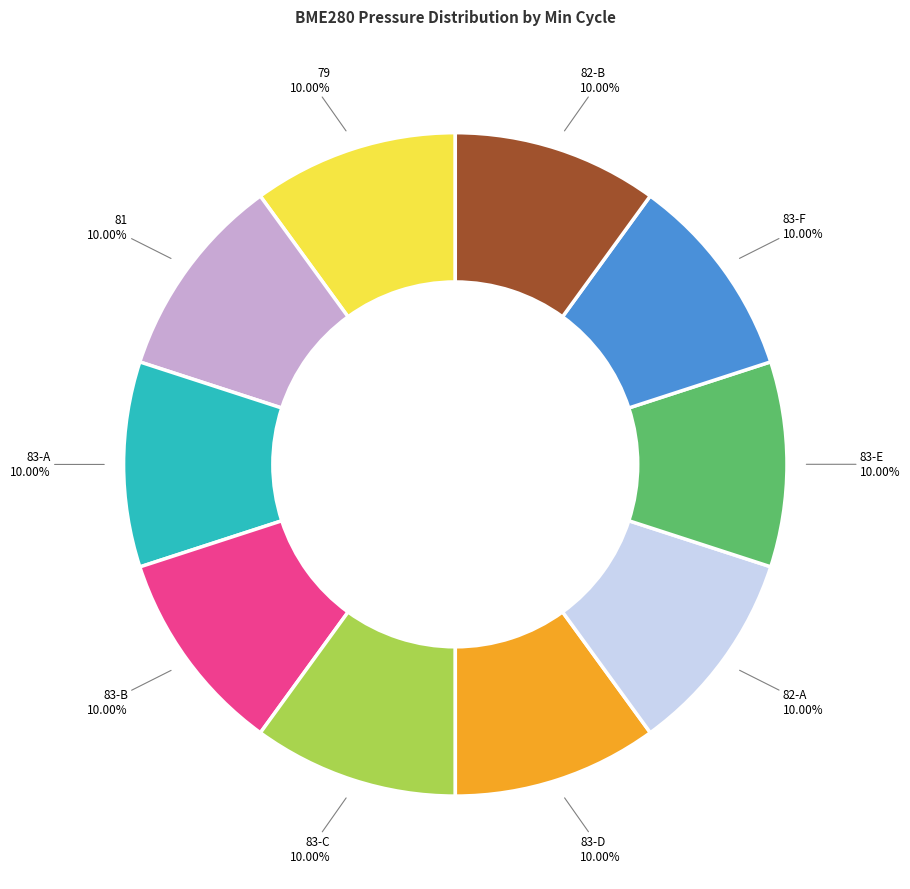

What is the ratio of the value at 83-A to the value at 83-B?

1.0